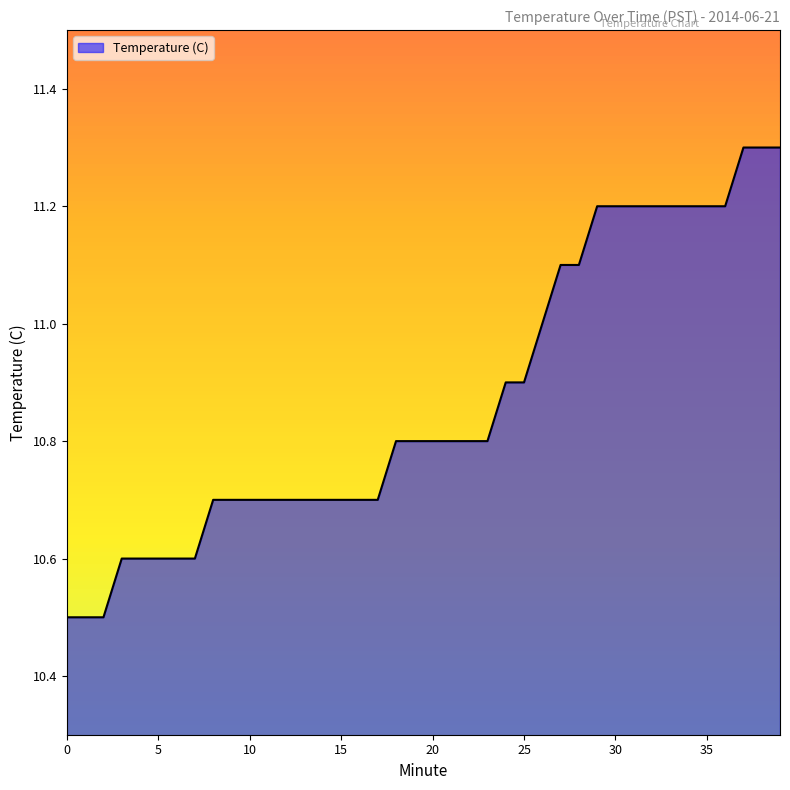

What is the average value?

10.9